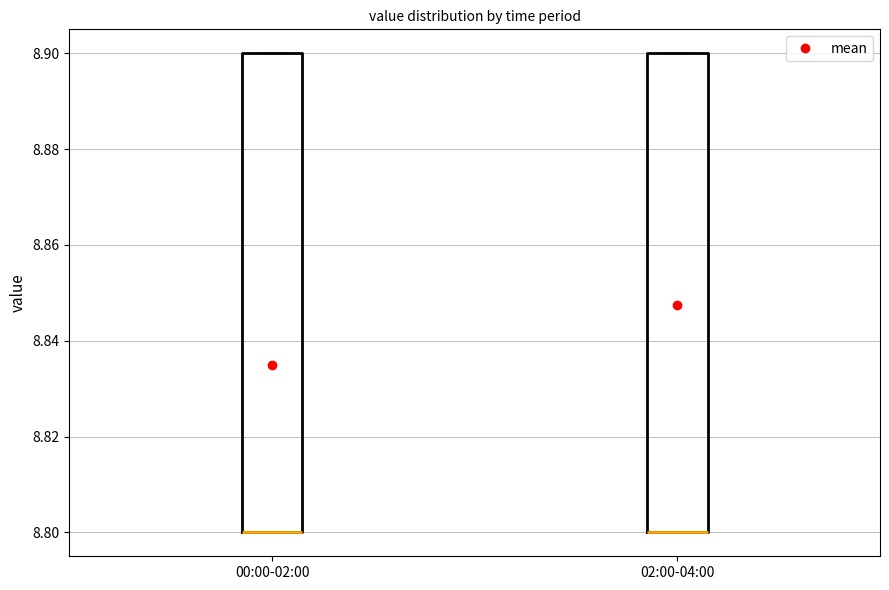

Where is the upper edge of the box for 02:00-04:00 on the y-axis? The values are not printed on the chart, so give them approximately, as read against the axis.

8.9